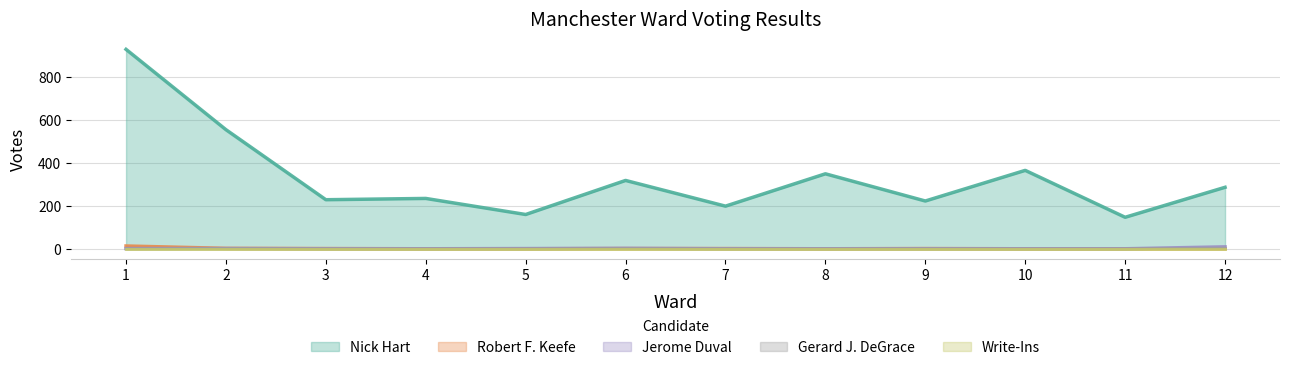

How many lines are shown in the chart?

5